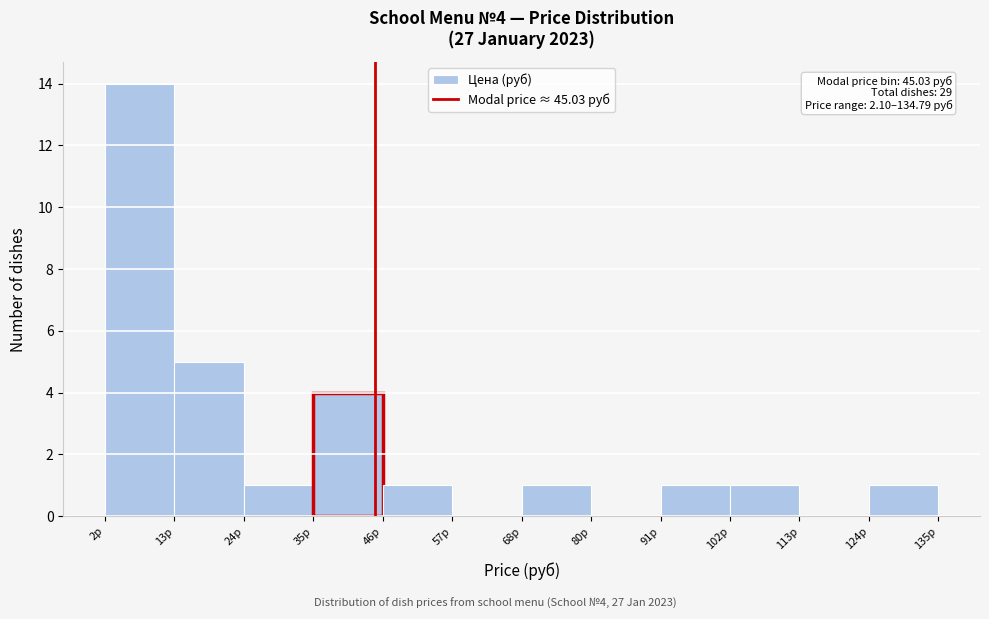

Which range on the x-axis has the tallest bar?

2 to 14